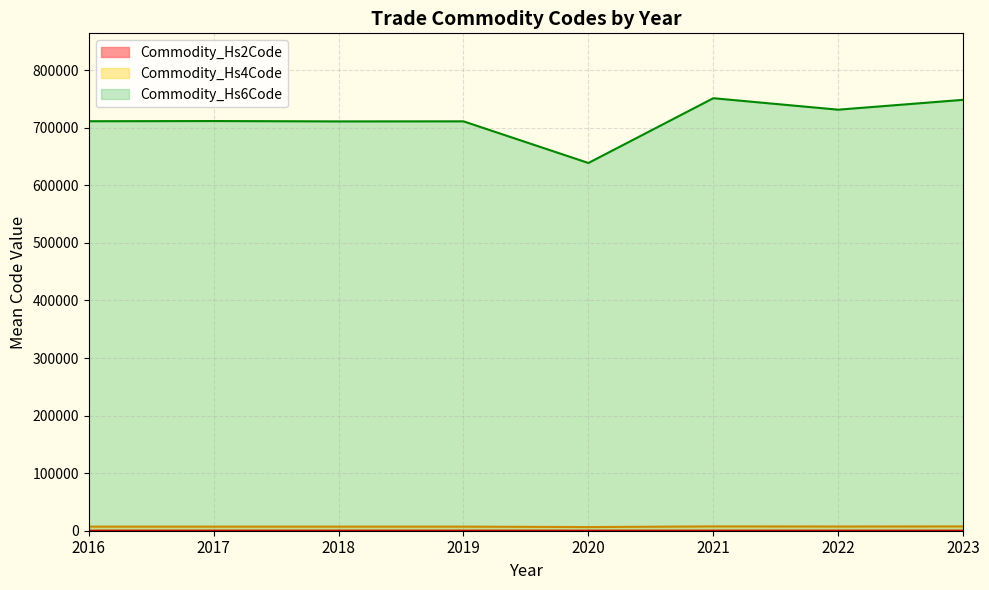

What are all the series names shown in the legend?

Commodity_Hs2Code, Commodity_Hs4Code, Commodity_Hs6Code